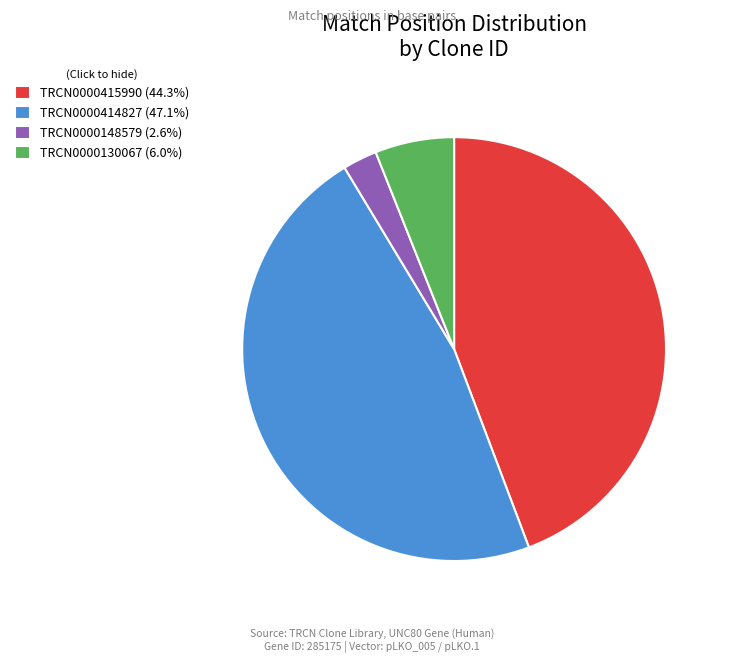

Does TRCN0000414827 (47.1%) account for over 50% of the chart?

No